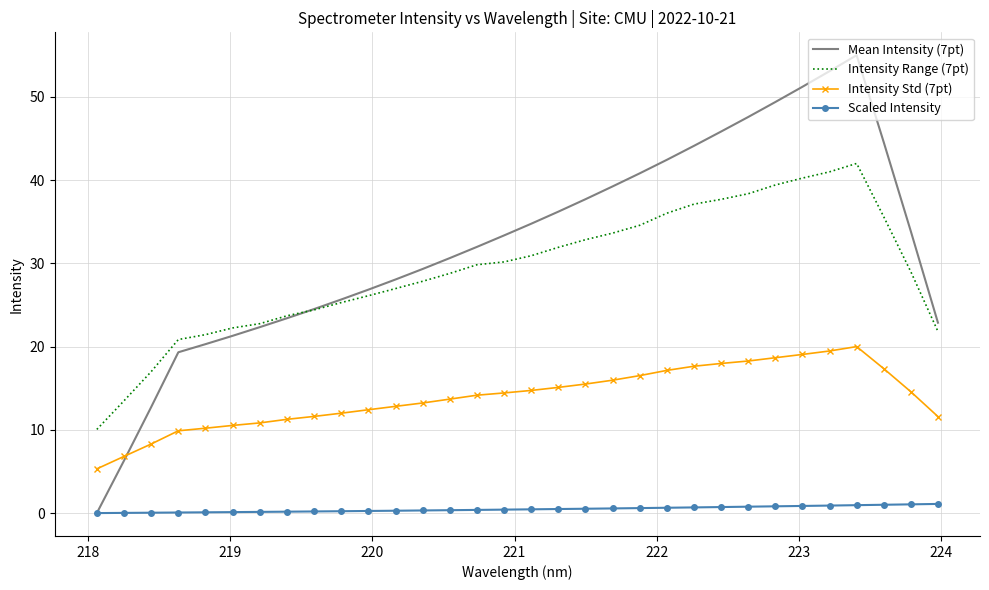

Rank the series by their maximum value, from lowest to highest.

Scaled Intensity, Intensity Std (7pt), Intensity Range (7pt), Mean Intensity (7pt)